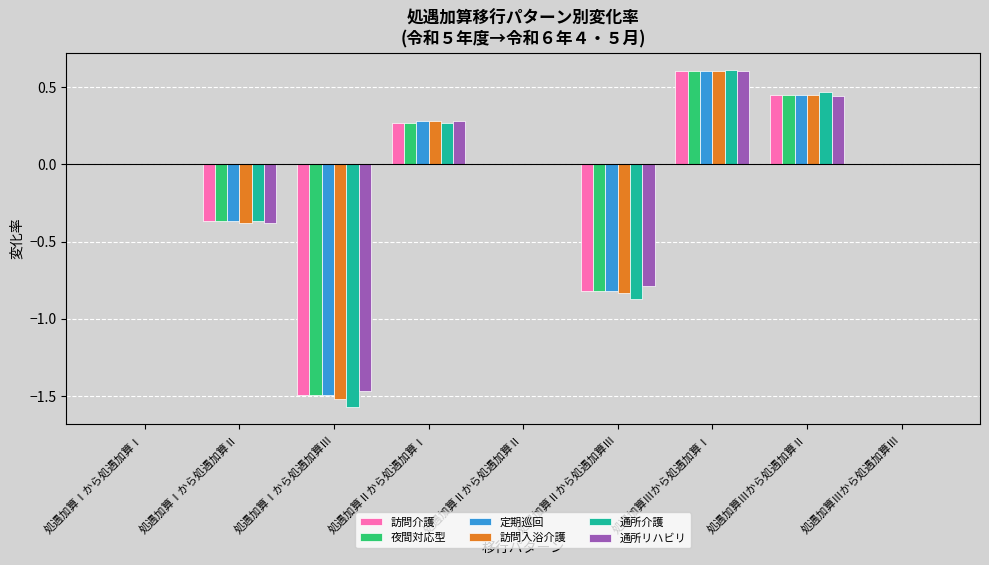

Between 処遇加算Ⅱから処遇加算Ⅰ and 処遇加算Ⅲから処遇加算Ⅲ, which series saw the biggest shift?

定期巡回